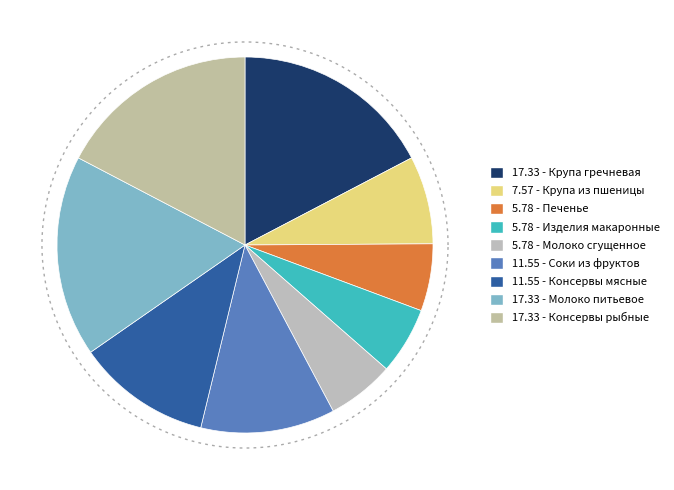

To the nearest percent, what is the average slice percentage?

11%